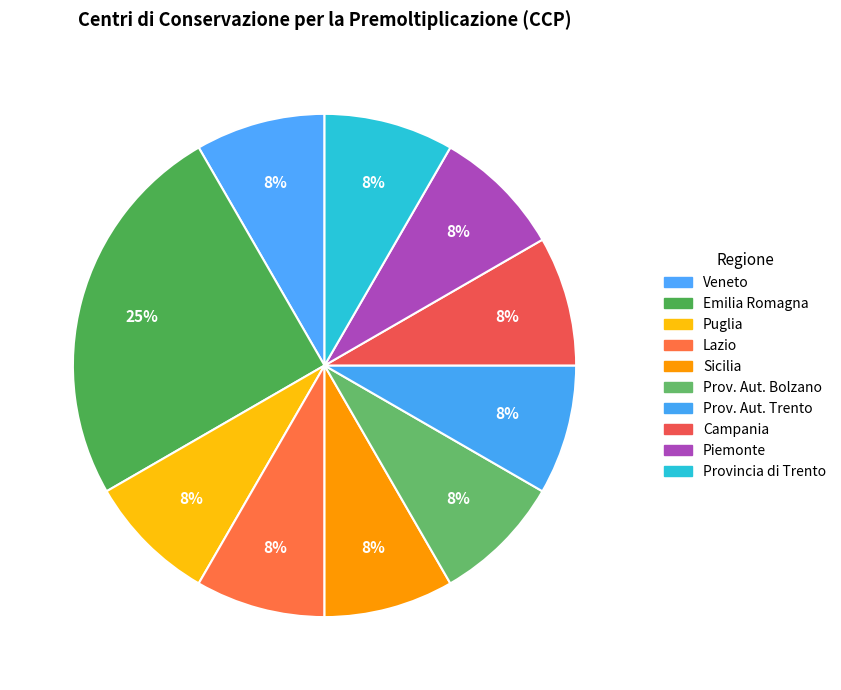

Do Emilia Romagna and Lazio together represent more than half of the pie?

No